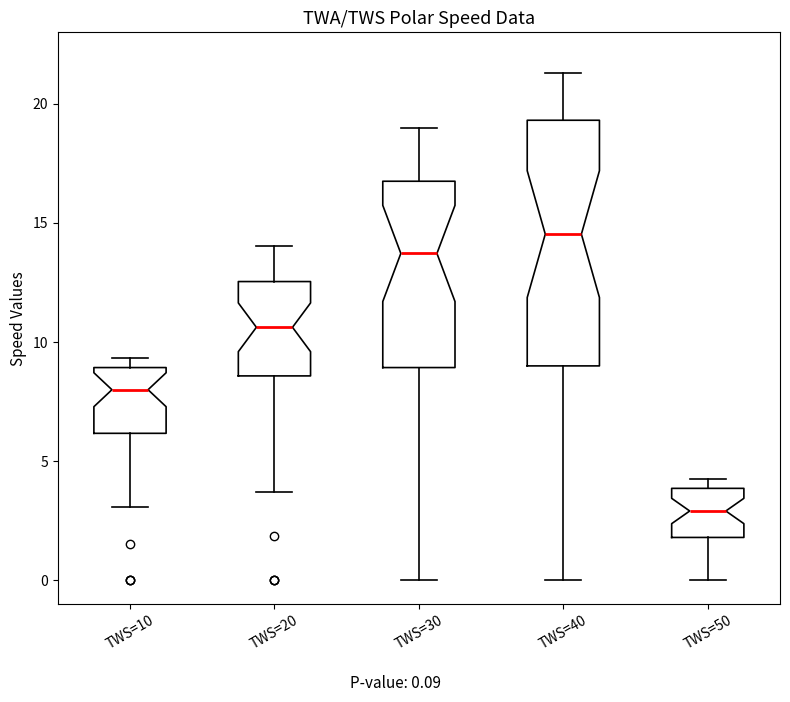

Comparing the boxes themselves (not the whiskers), which one is the tallest?

TWS=40